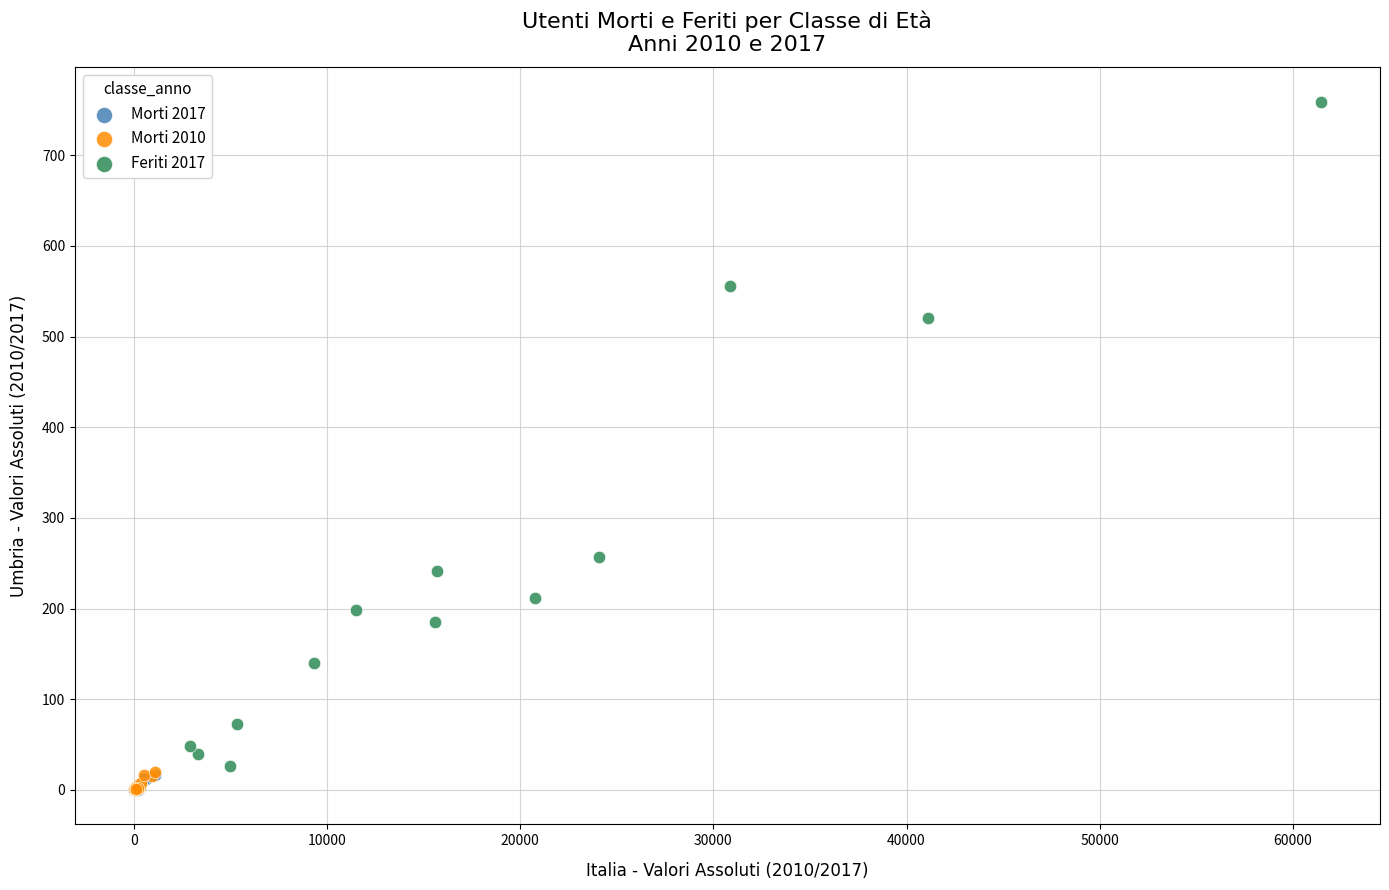

What are all the series names shown in the legend?

Morti 2017, Morti 2010, Feriti 2017